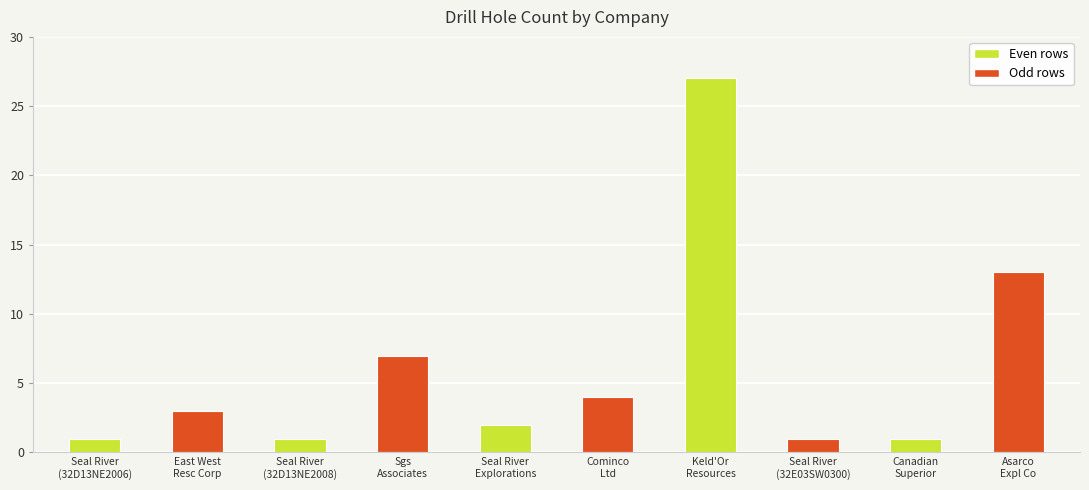

The chart shows a value of 1 at Seal River
(32D13NE2006). True or false?

True